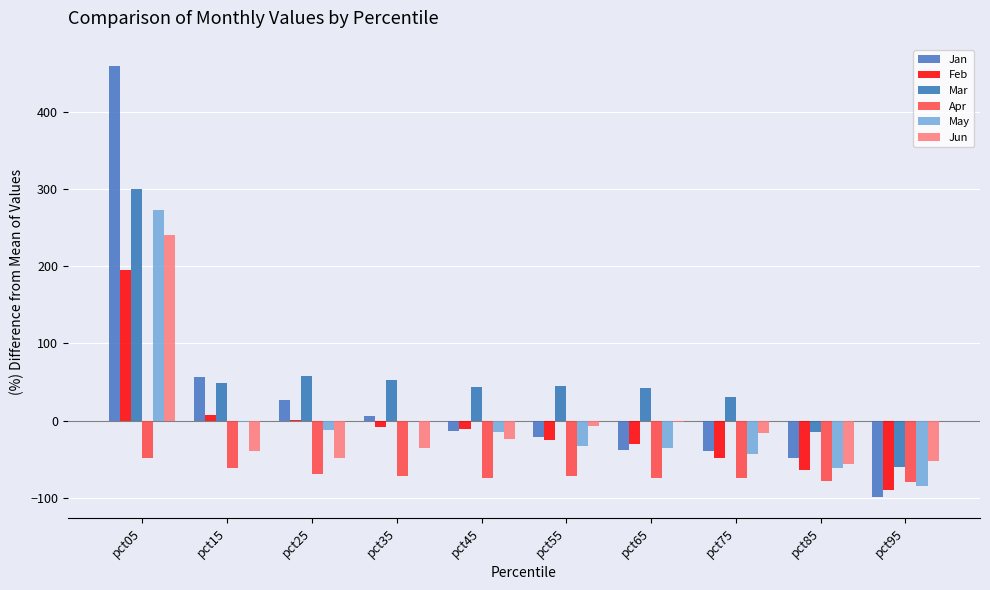

What is the highest value of the Apr series?

-48.7